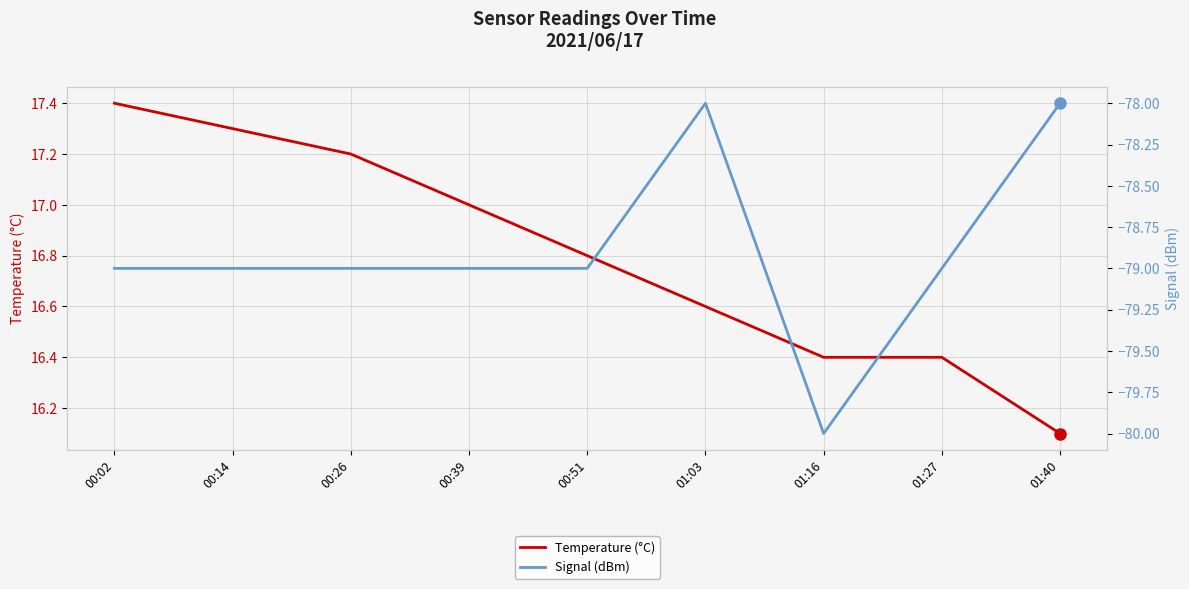

At which label does Signal (dBm) reach its minimum?

01:16